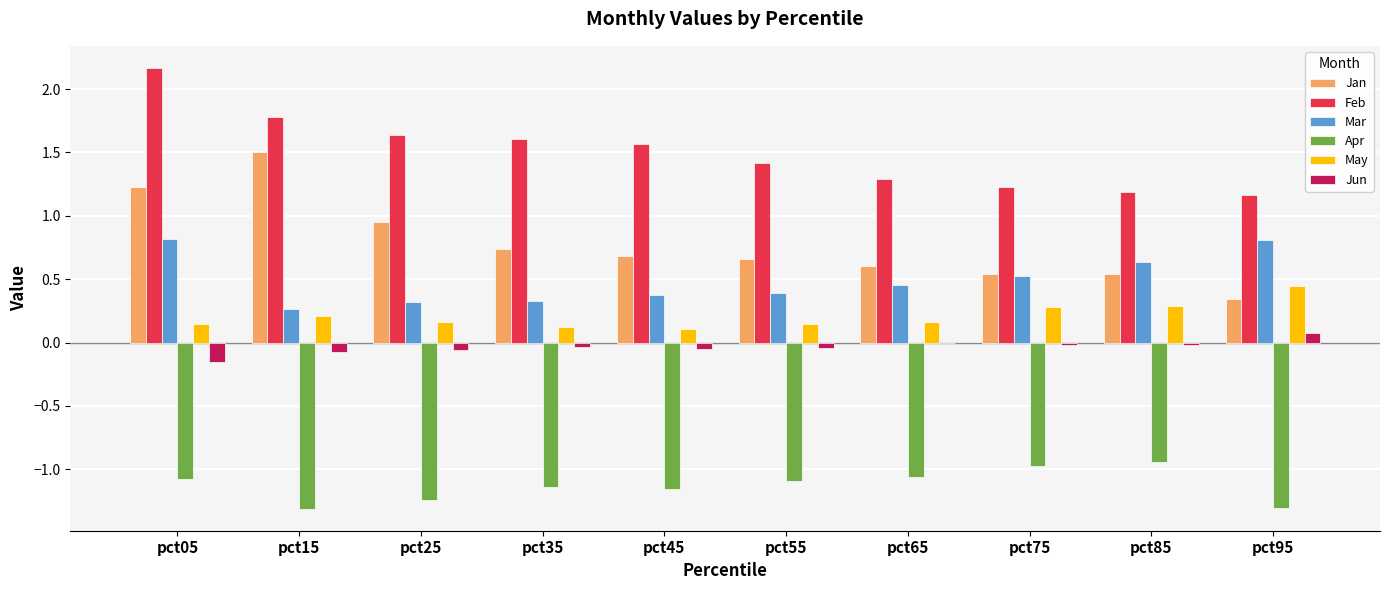

What is the sum of all Feb values?

15.0